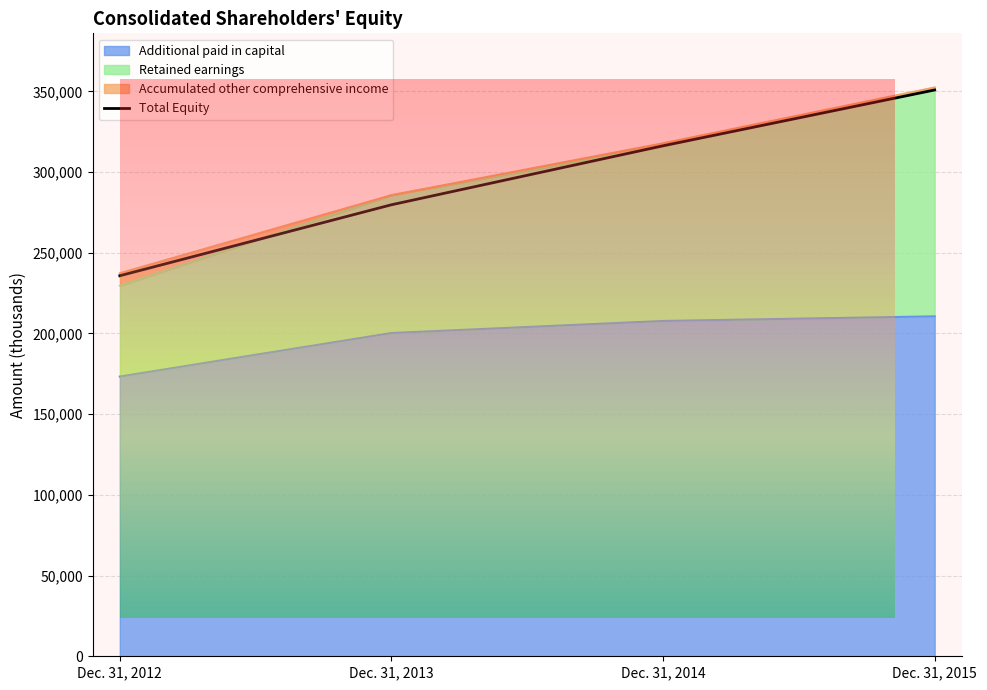

True or false: Accumulated other comprehensive income has more than 0 interior local peaks.

True